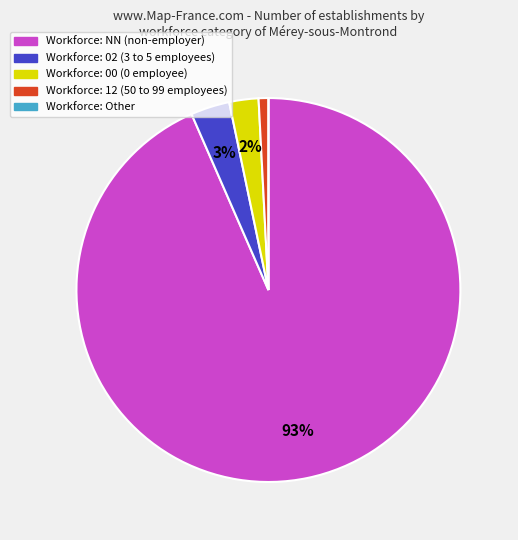

Is there any slice that represents more than half of the pie?

Yes